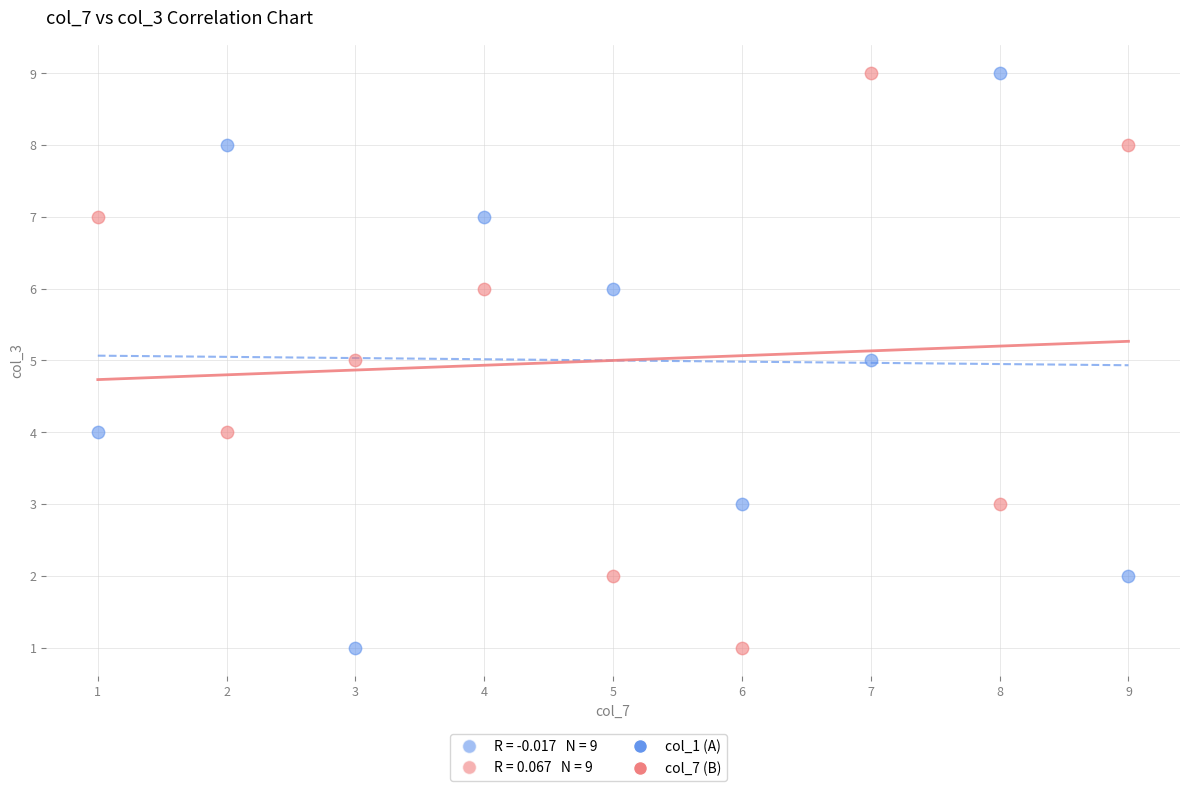

Across all data points, what is the range of Y values (max minus min)?

8